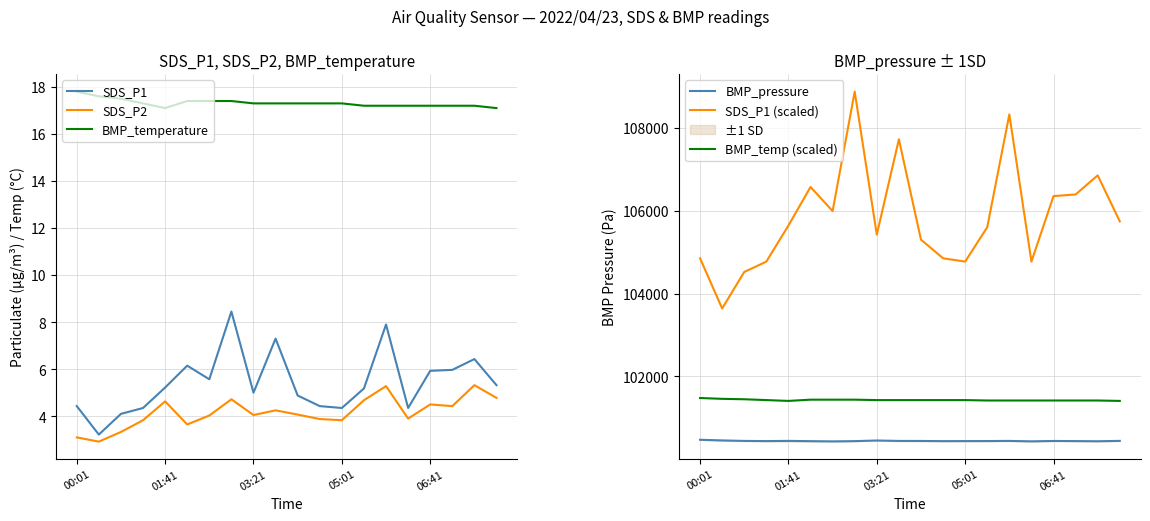

The SDS_P2 series shows 4.5 at 06:41. True or false?

True